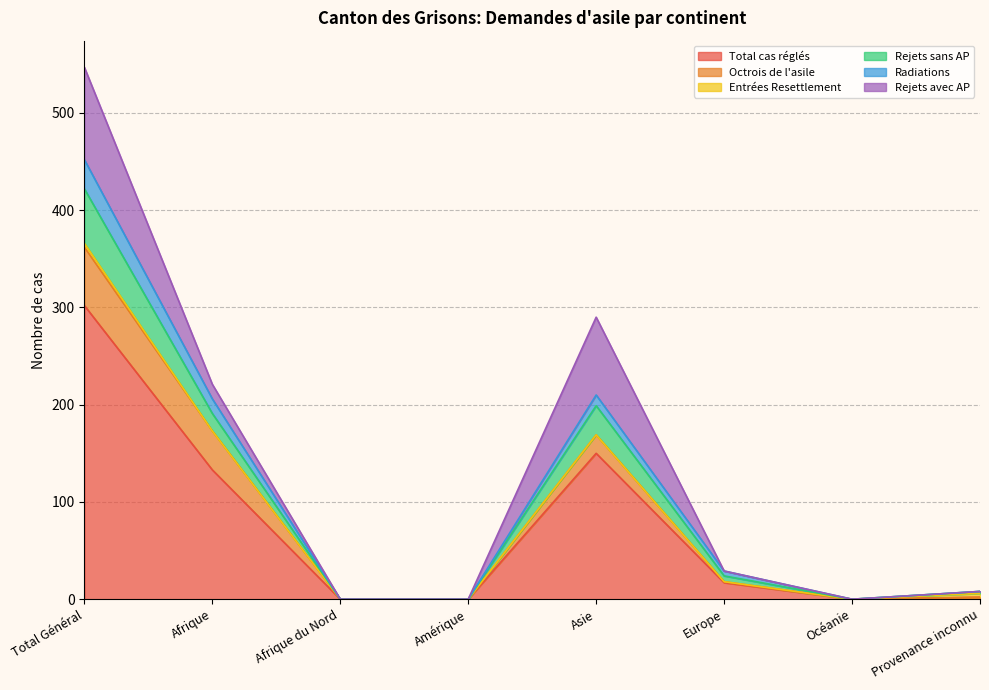

The Total cas réglés series shows 170 at Afrique du Nord. True or false?

False